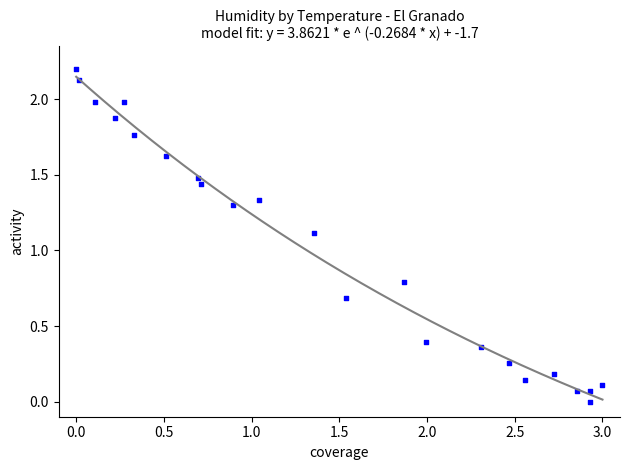

What is the range of Y values (max minus min)?

2.2